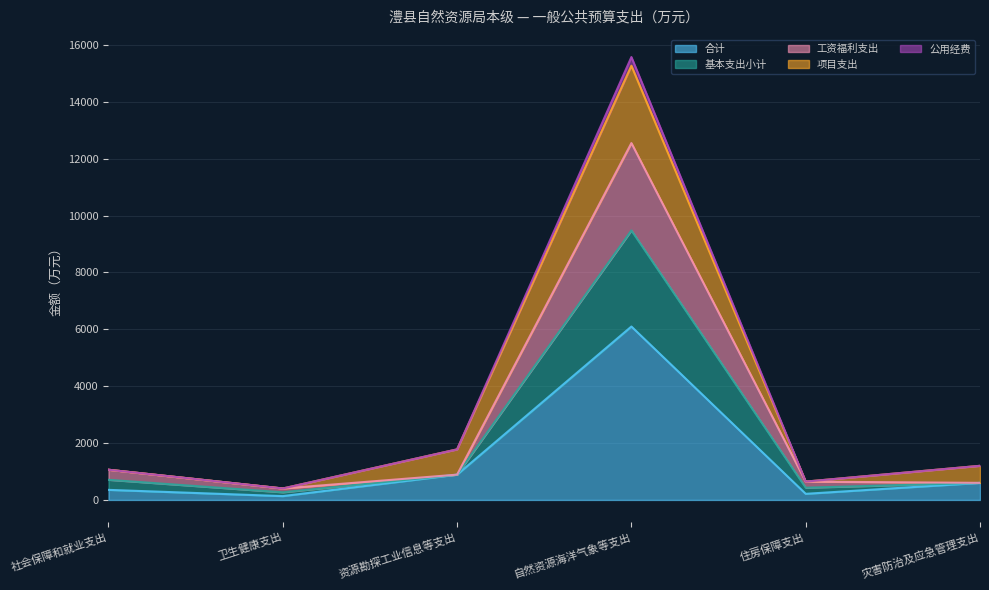

True or false: 公用经费 and 基本支出小计 intersect in this chart.

False